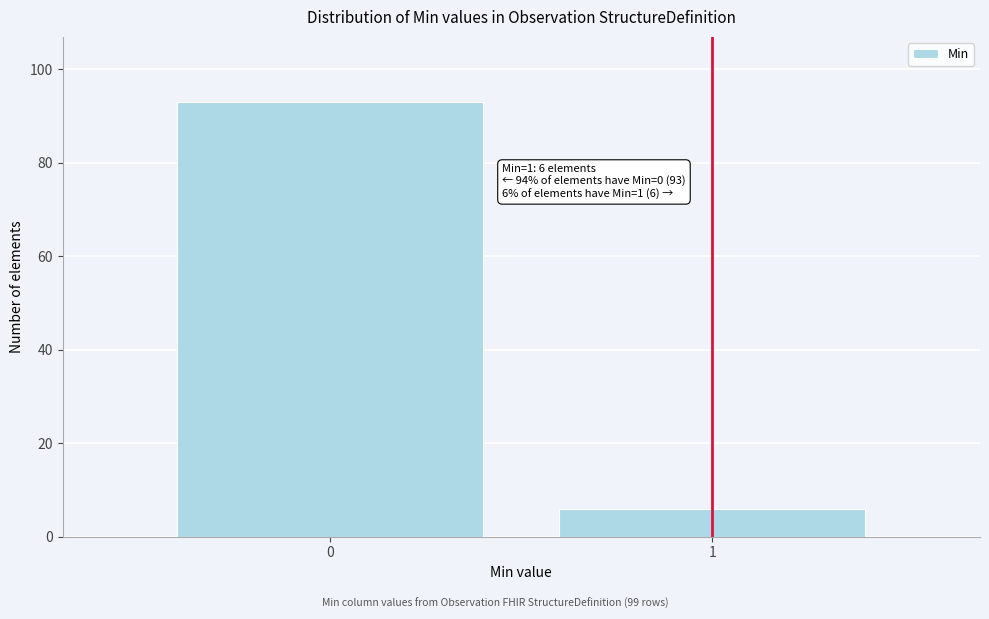

Reading left to right, transcribe all the data shown in this chart.

0=93	1=6